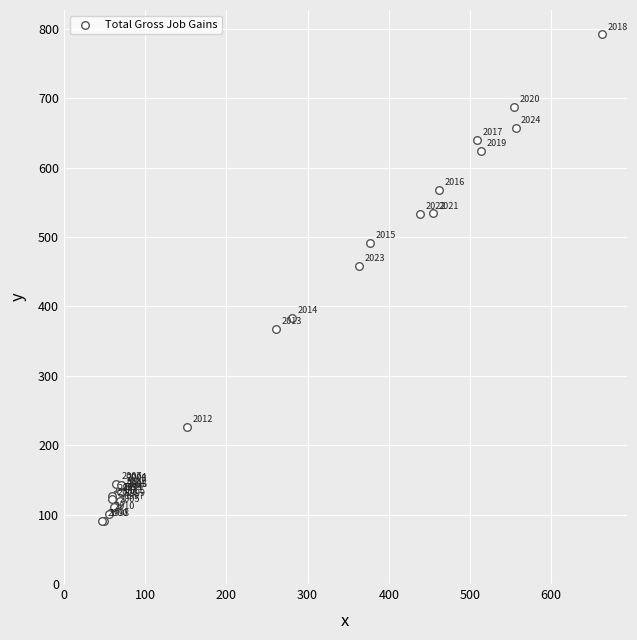

What Y value in the scatter plot is closest to 441?

458